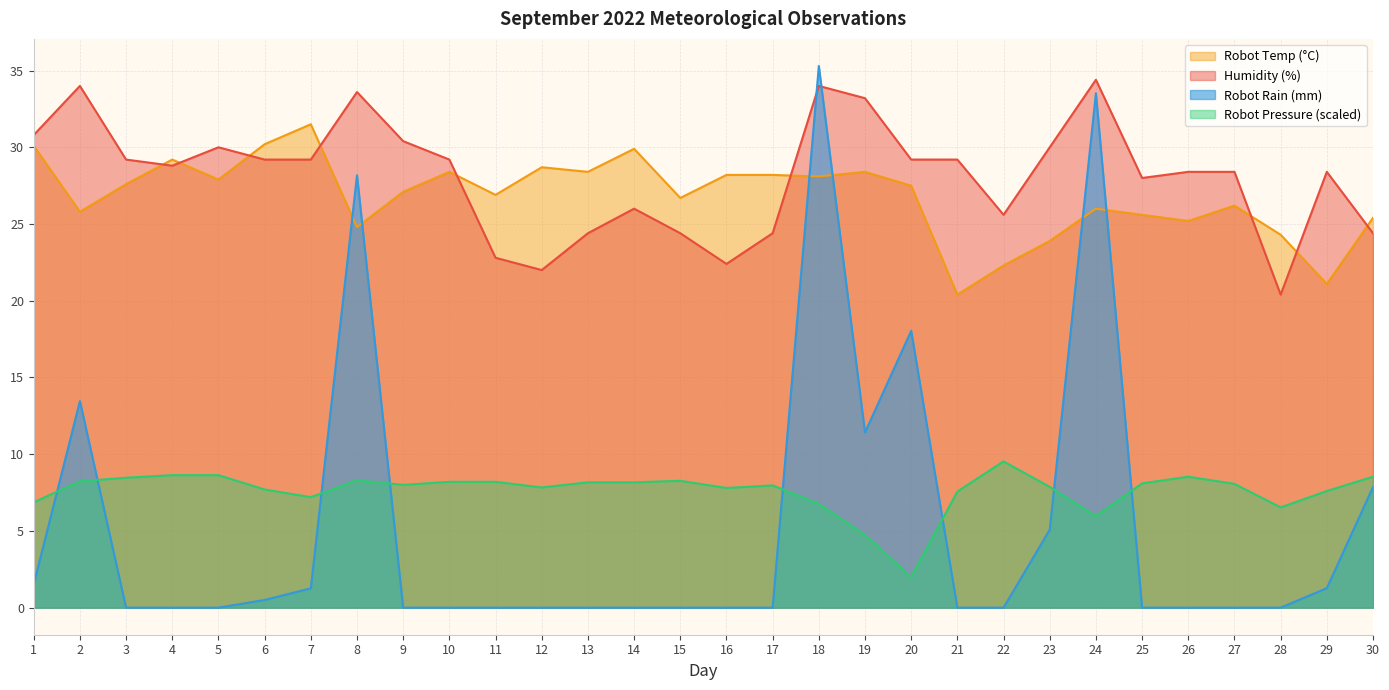

At how many categories does at least one series exceed 14?

30